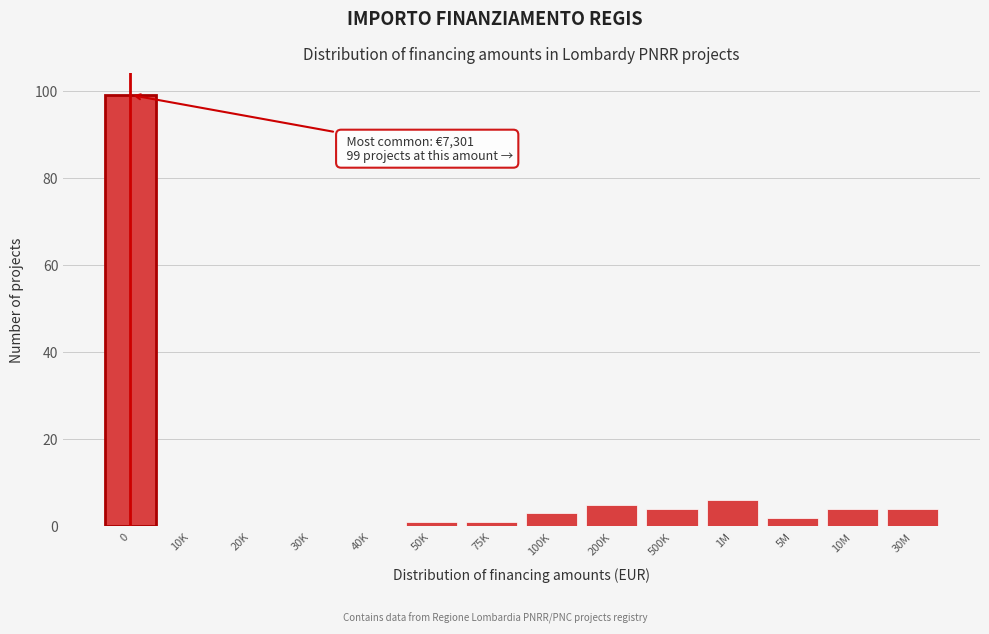

Reading right to left, list all the values displayed in this chart.

30M=4	10M=4	5M=2	1M=6	500K=4	200K=5	100K=3	75K=1	50K=1	40K=0	30K=0	20K=0	10K=0	0=99